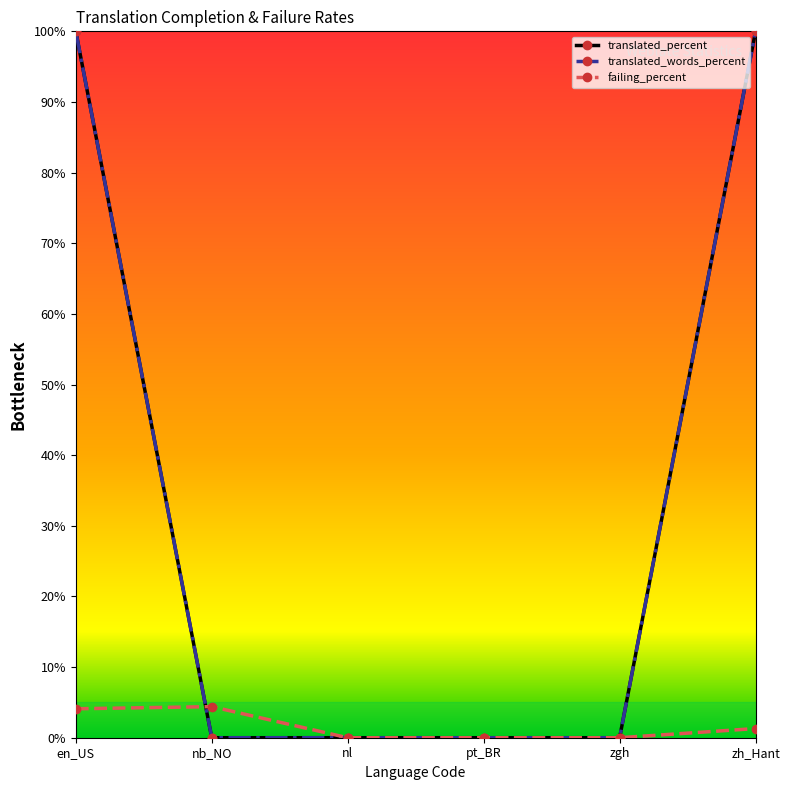

Does the chart have visible grid lines?

No